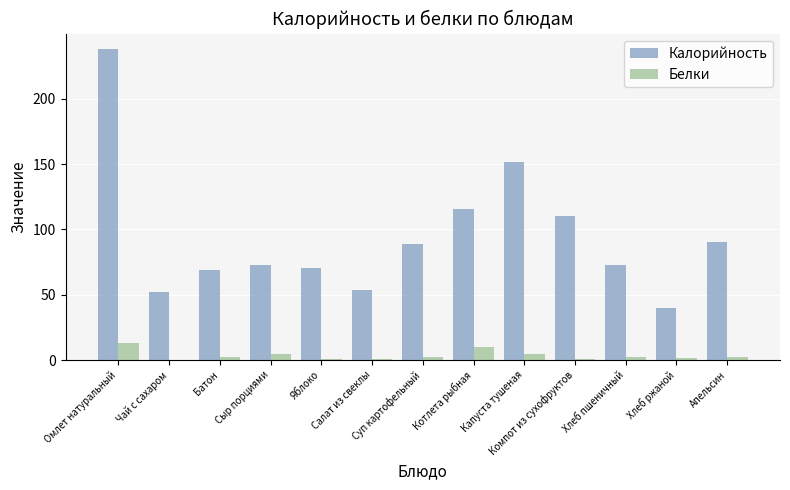

What is the spread (max minus min) of values at Котлета рыбная?

105.8